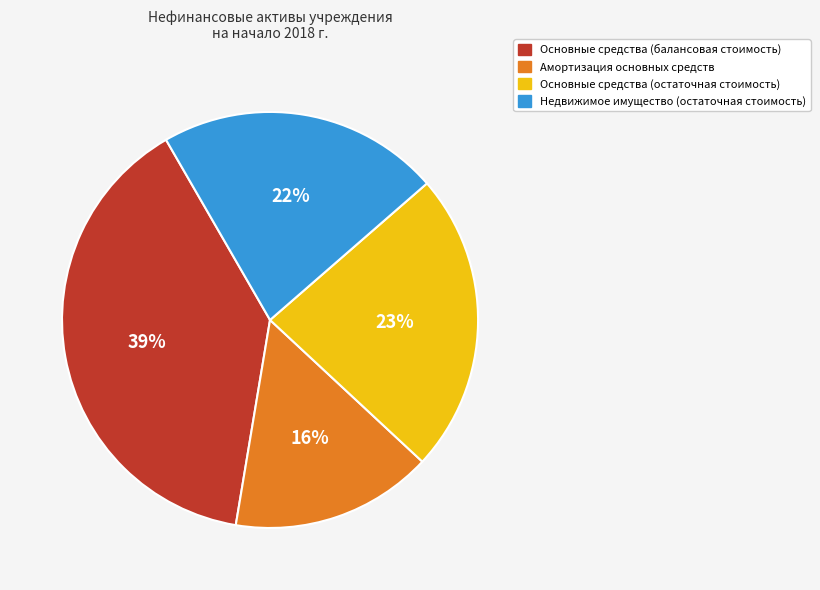

Do Основные средства (остаточная стоимость) and Амортизация основных средств together represent more than half of the pie?

No